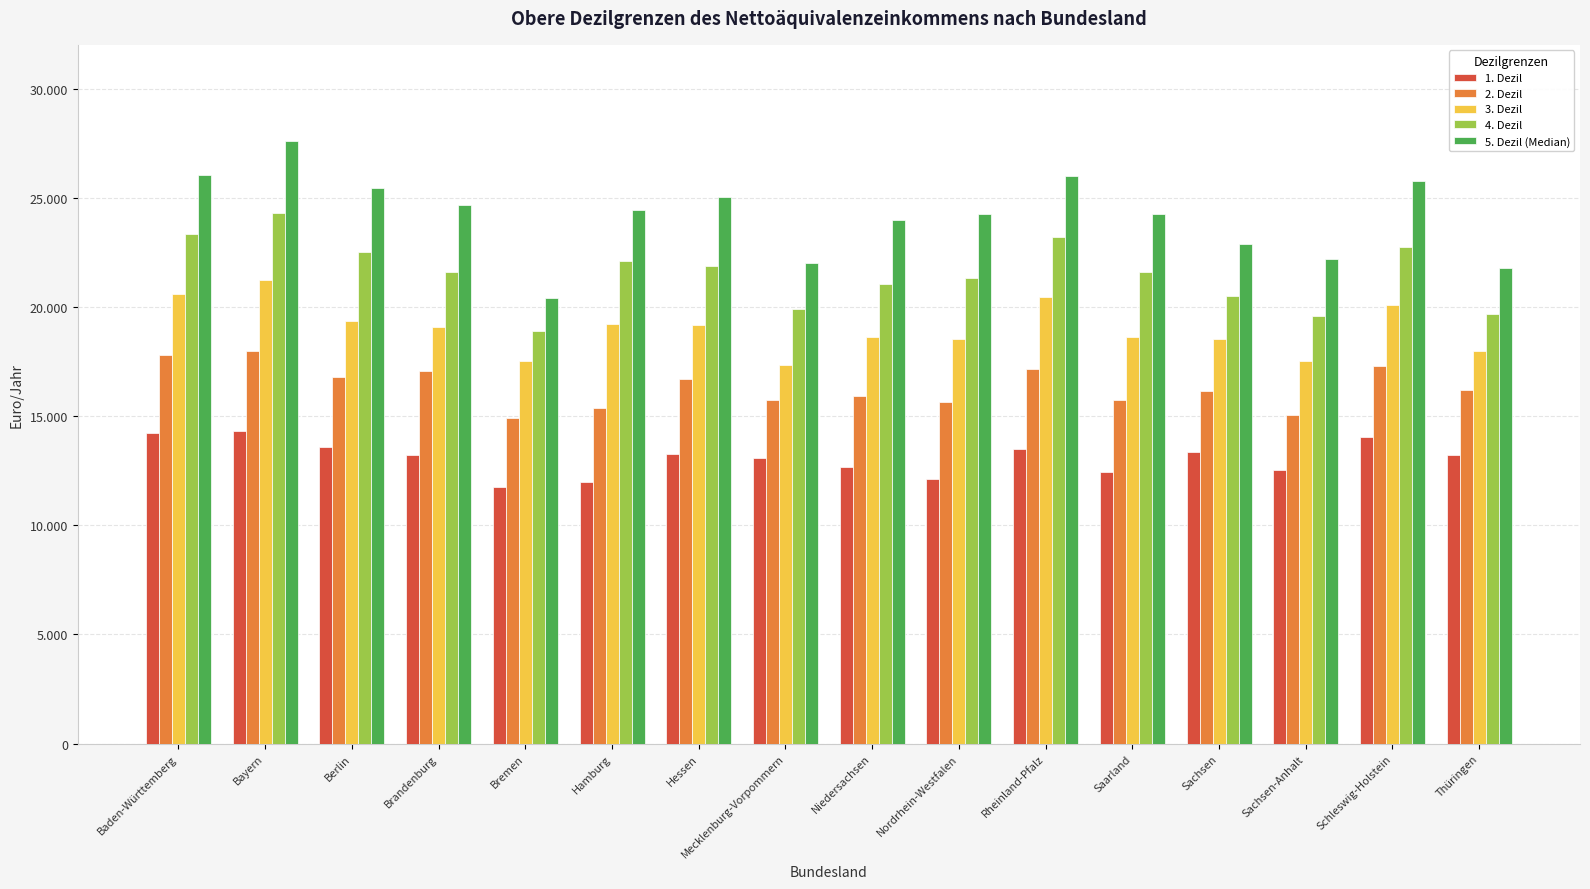

Are the bars grouped side by side (vs. stacked)?

Yes